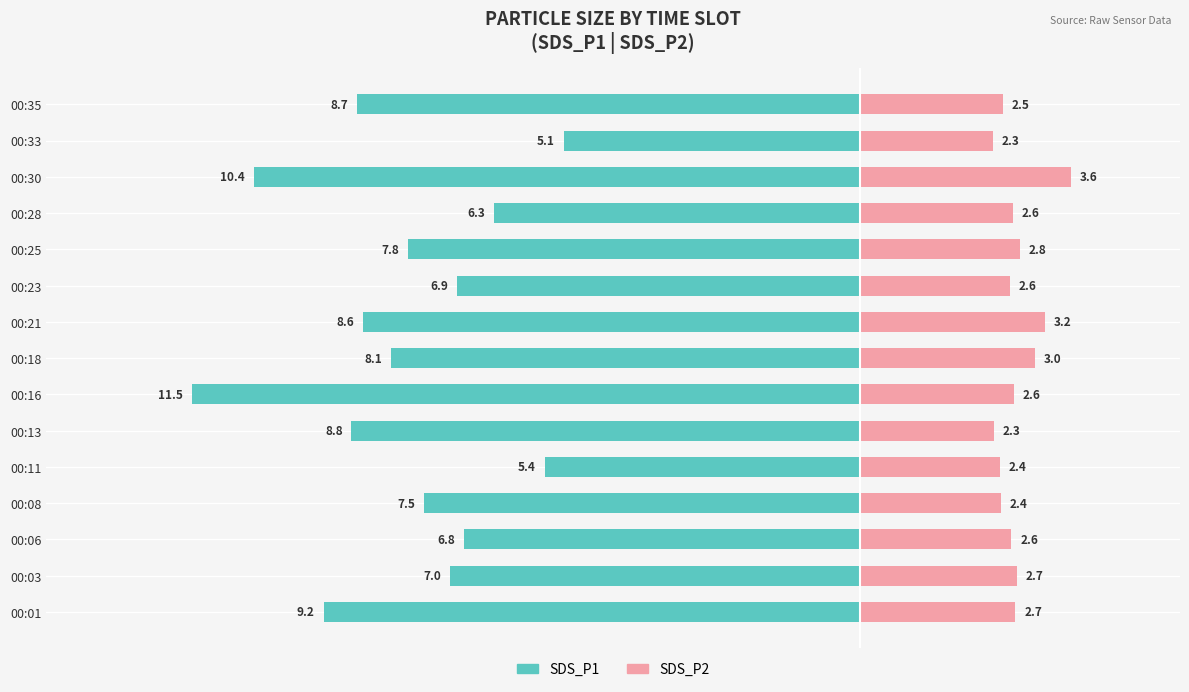

Reading left to right, extract all data points from this chart.

SDS_P1: -9.2	-7.0	-6.8	-7.5	-5.4	-8.8	-11.5	-8.1	-8.6	-6.9	-7.8	-6.3	-10.4	-5.1	-8.7
SDS_P2: 2.7	2.7	2.6	2.4	2.4	2.3	2.6	3.0	3.2	2.6	2.8	2.6	3.6	2.3	2.5